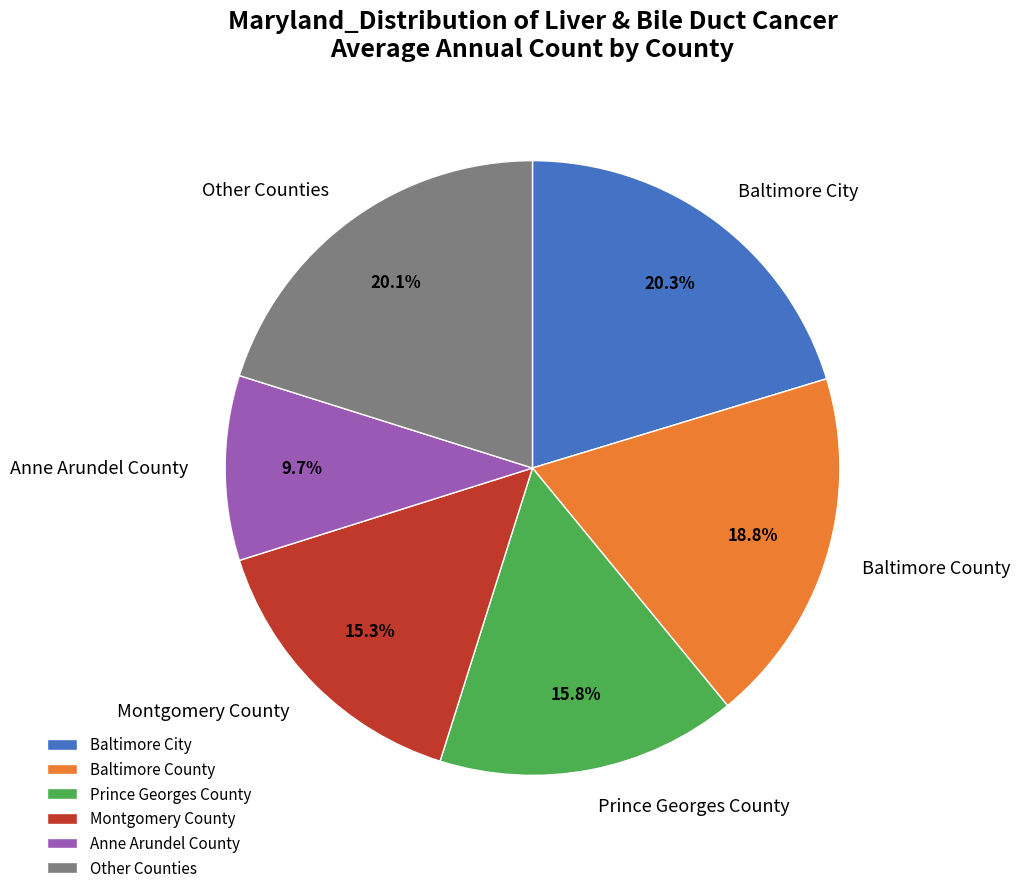

To the nearest percent, what portion does Prince Georges County represent?

16%